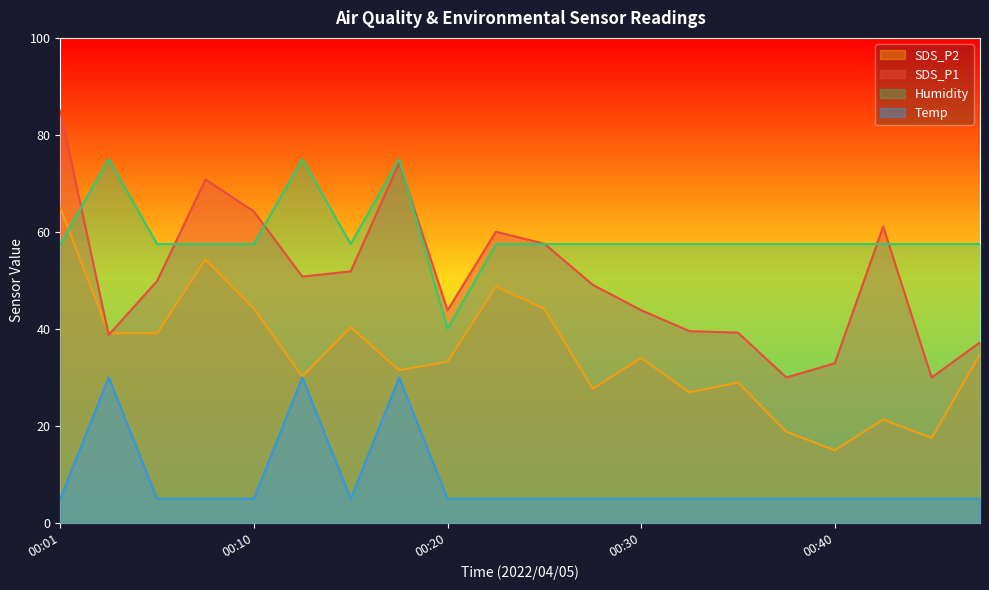

Which has a higher value, 00:20 or 00:32?

00:20